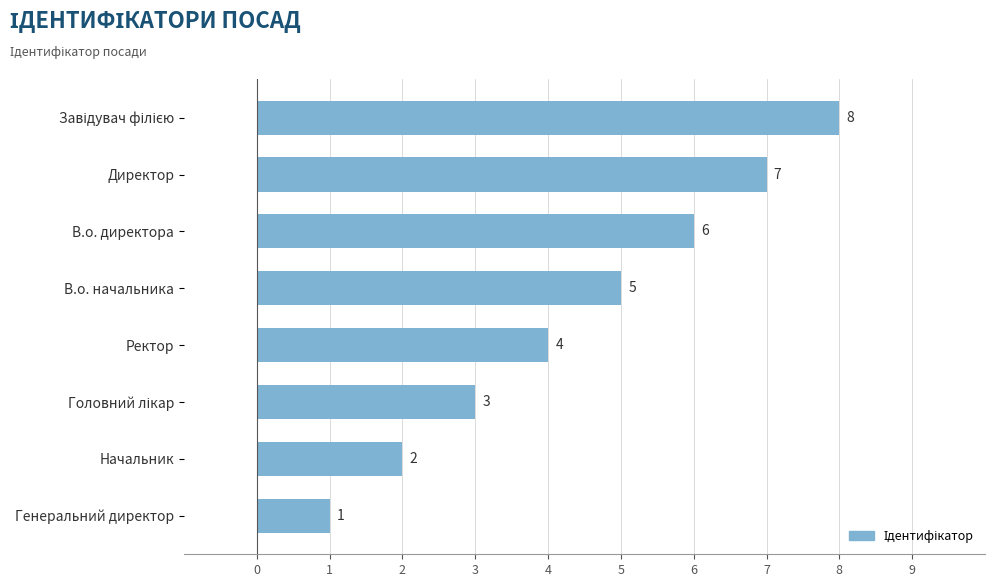

The chart shows a value of 4 at Ректор. True or false?

True